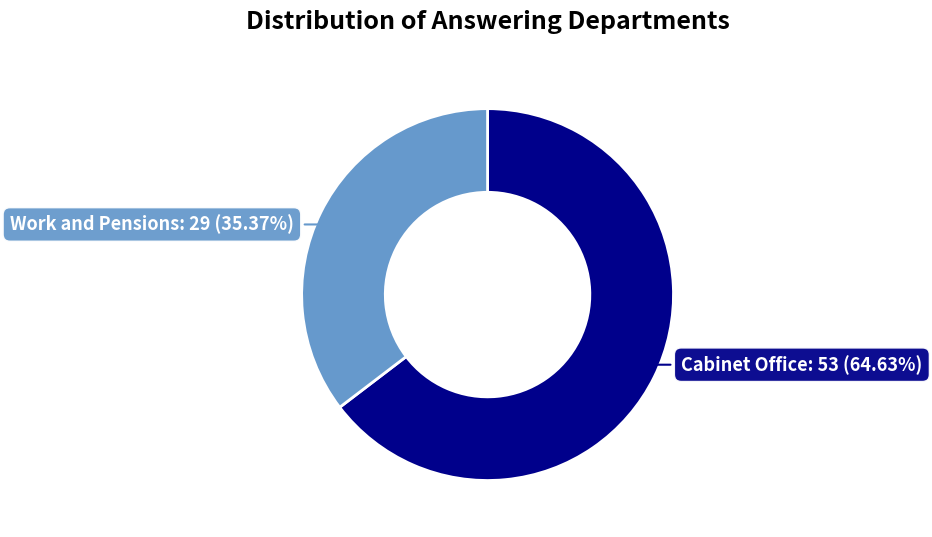

True or false: Cabinet Office accounts for 57% of the total.

False